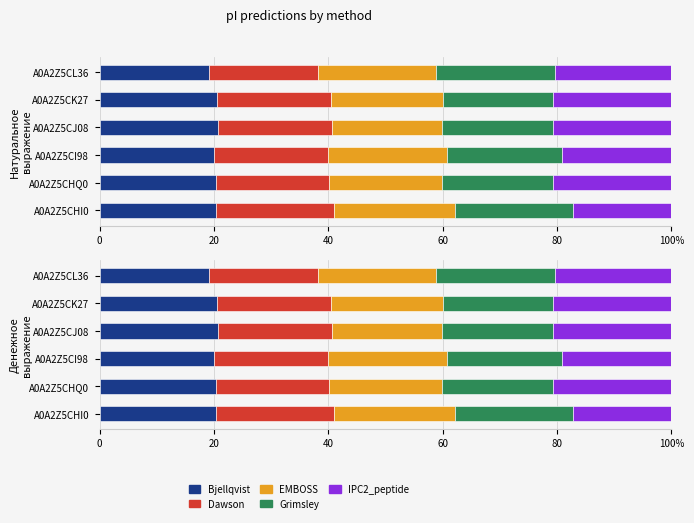

Reading left to right, extract all data points from this chart.

Bjellqvist: 20.3	20.3	20.0	20.6	20.5	19.1
Dawson: 20.7	19.9	20.0	19.9	19.9	19.2
EMBOSS: 21.1	19.7	20.8	19.3	19.6	20.6
Grimsley: 20.8	19.5	20.1	19.4	19.3	20.8
IPC2_peptide: 17.1	20.7	19.2	20.7	20.7	20.3